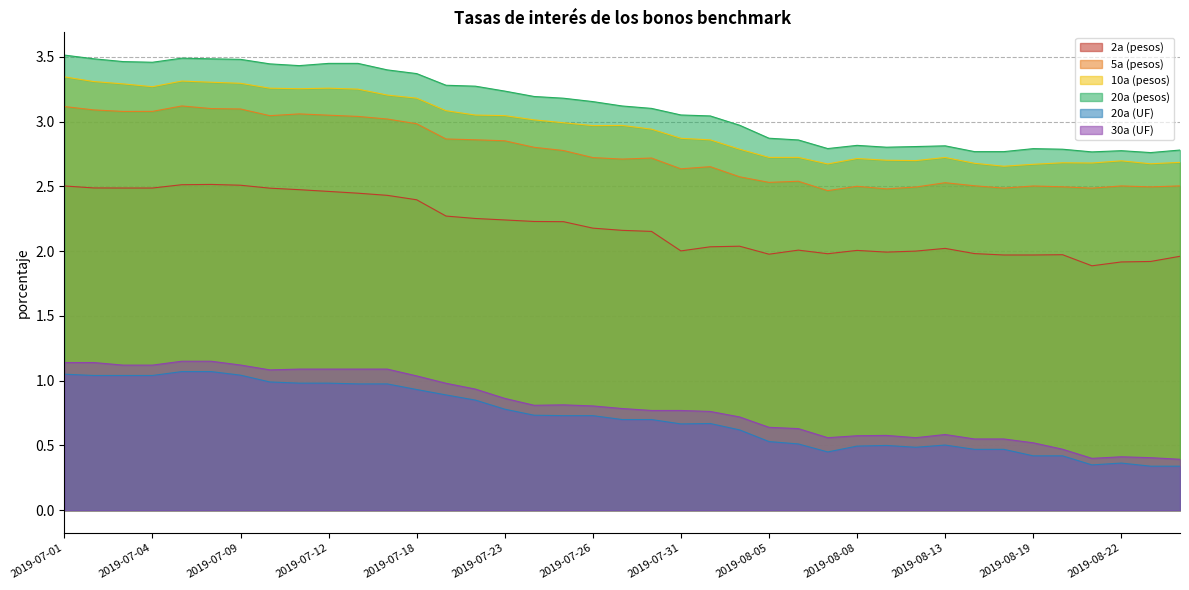

At 2019-08-21, list the series in order from smallest to largest.

20a (UF), 30a (UF), 2a (pesos), 5a (pesos), 10a (pesos), 20a (pesos)